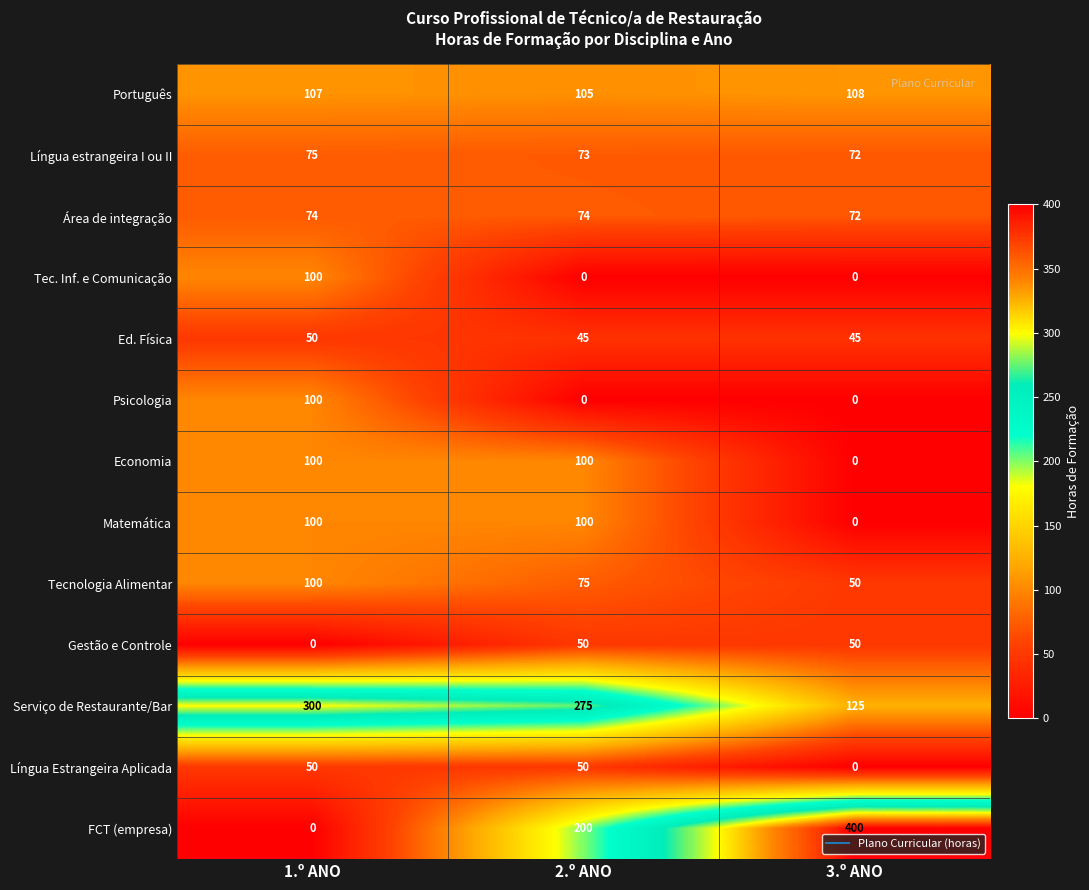

At which label is Tecnologia Alimentar closest to 75?

2.º ANO